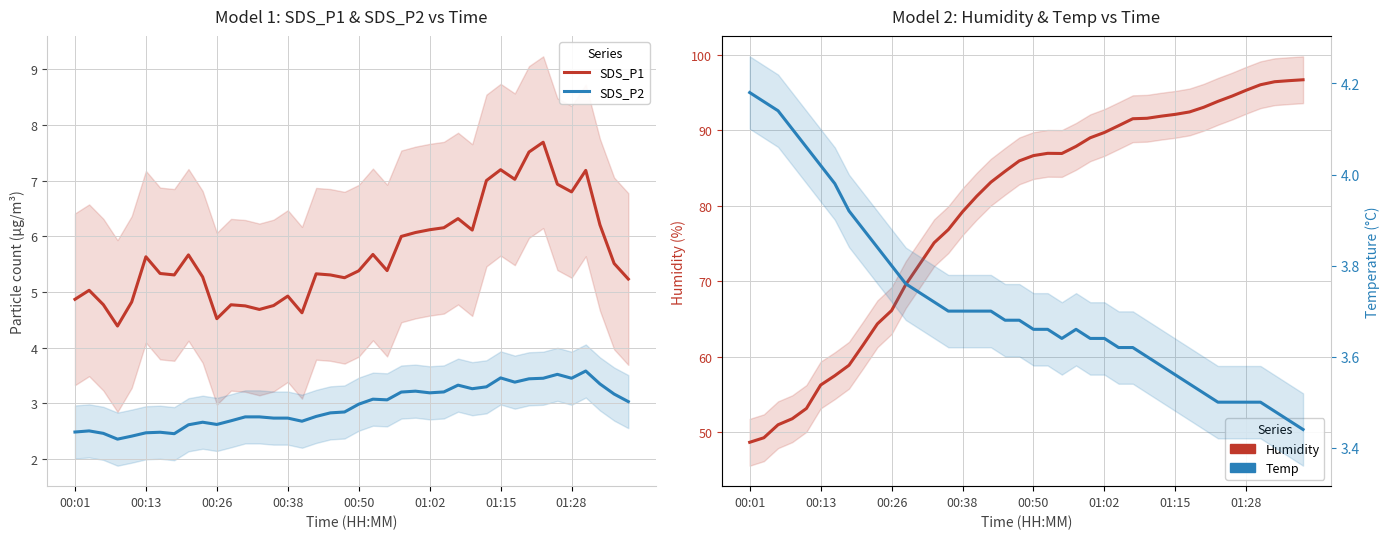

What position from the right is 00:01?

40